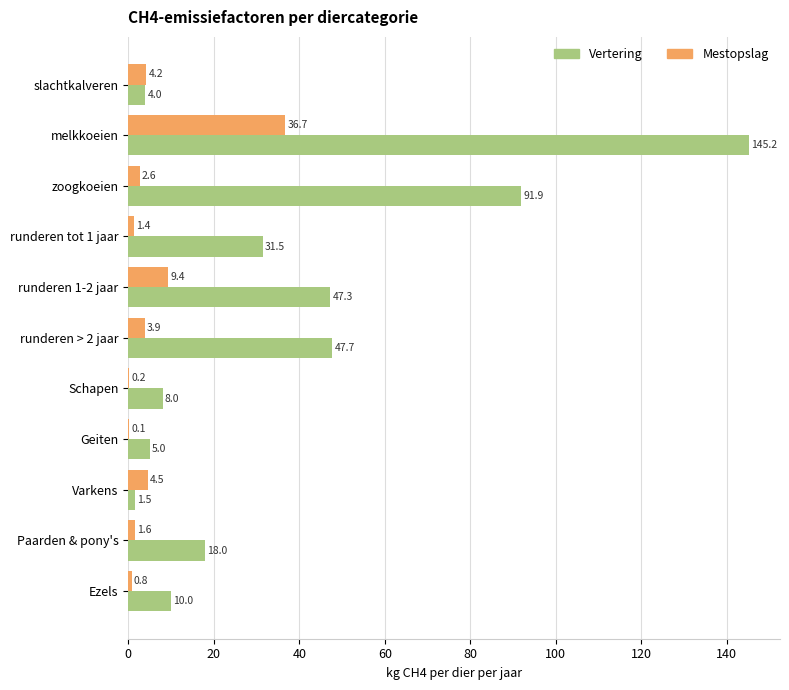

What is the total value across all series at runderen > 2 jaar?

51.6